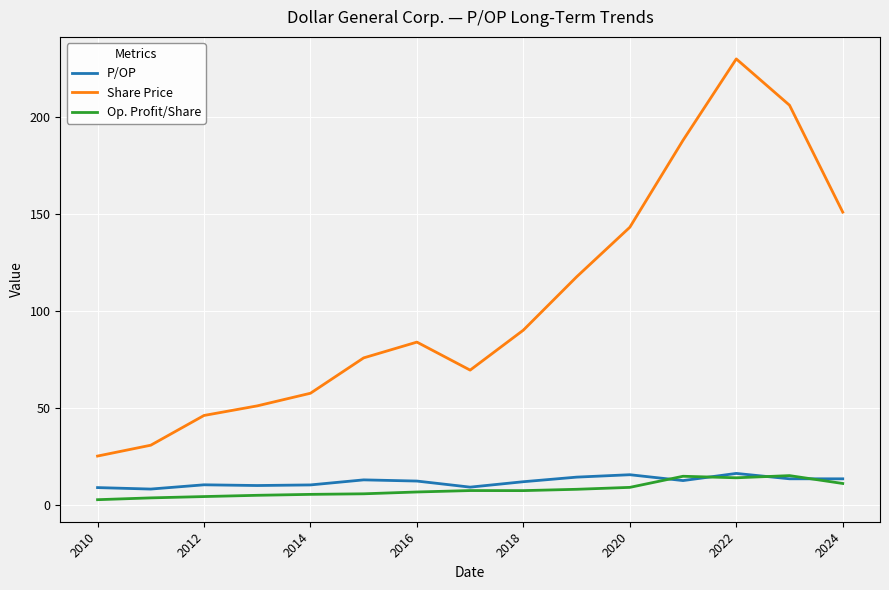

True or false: Share Price and Op. Profit/Share intersect in this chart.

False